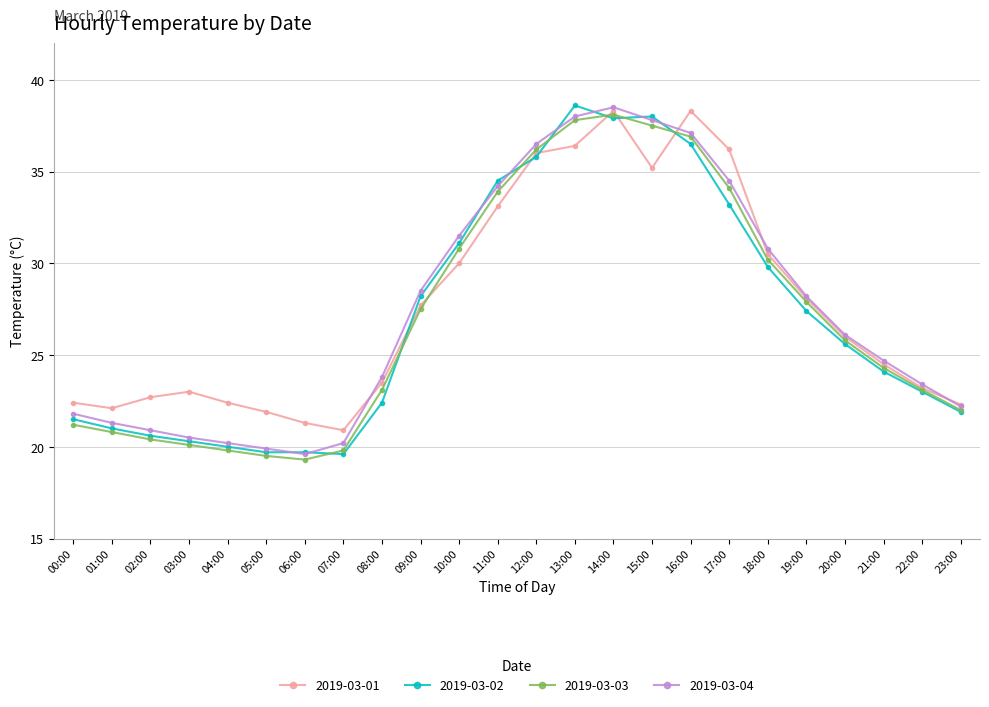

What is the difference between the highest and lowest values at 09:00?

1.0